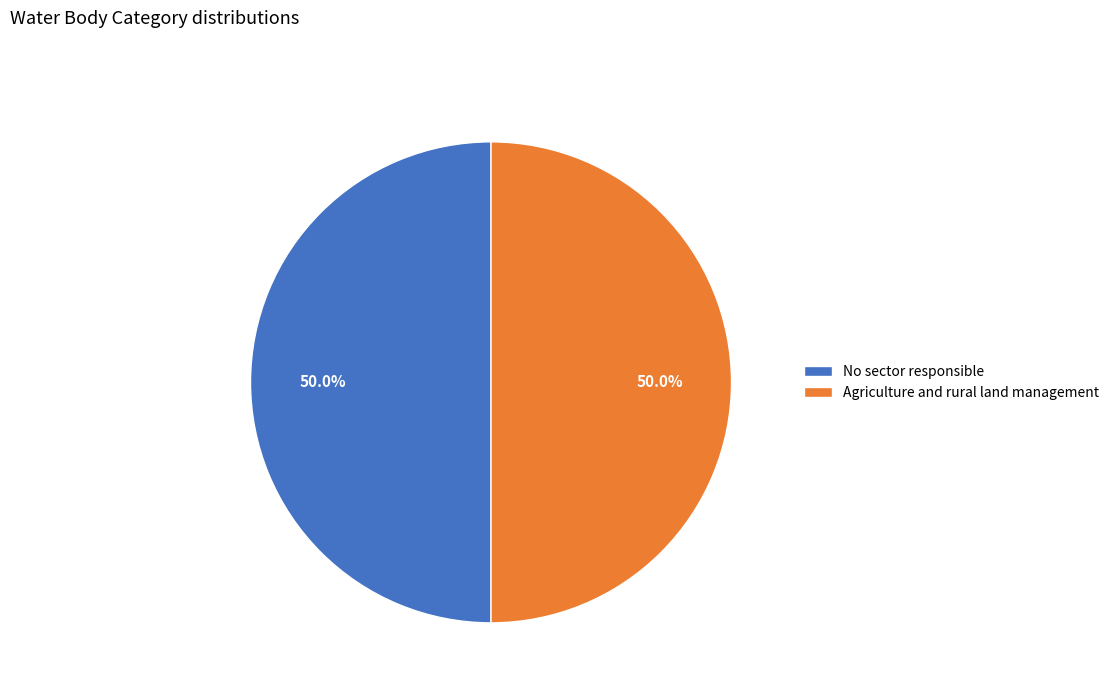

Approximately how many times larger is the value at No sector responsible compared to Agriculture and rural land management?

1.0